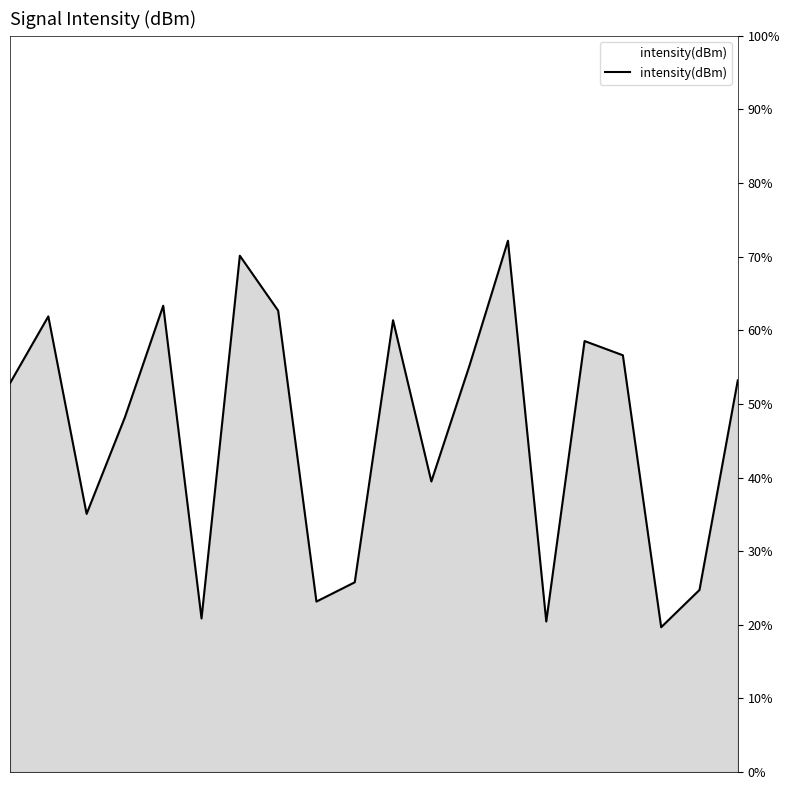

How many interior local peaks (higher than both neighbors) does the data have?

6